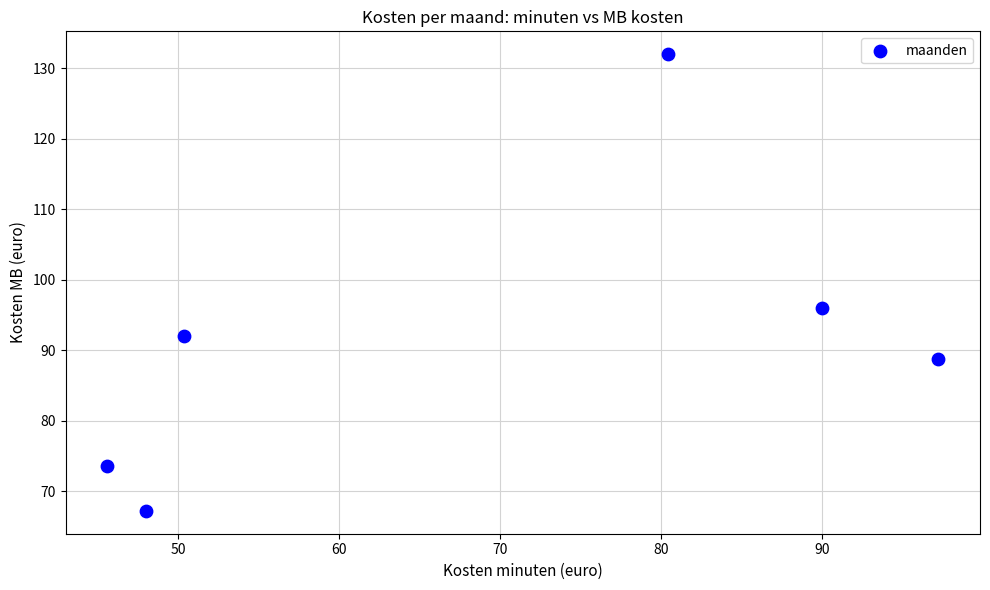

What is the average Y value?

91.6